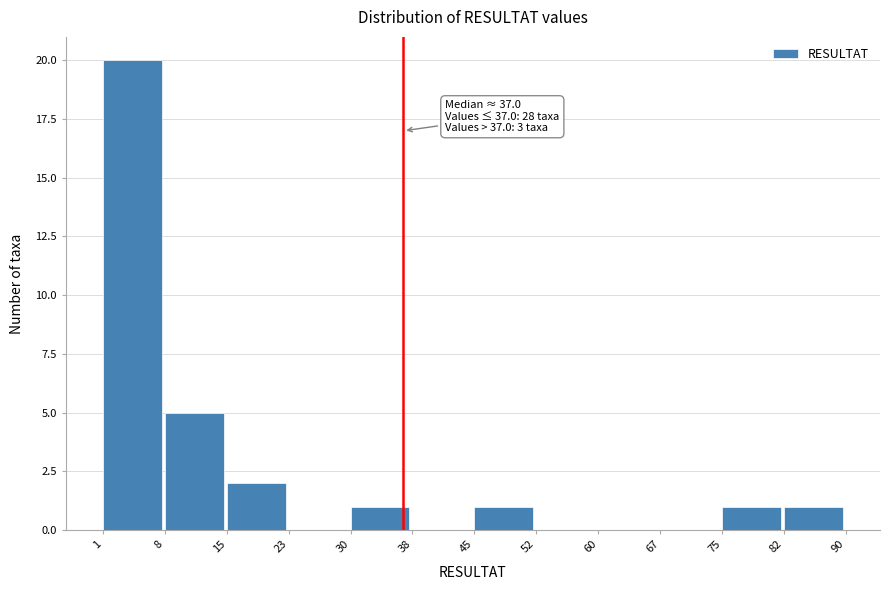

Over which range of the x-axis is the bar tallest?

1 to 8